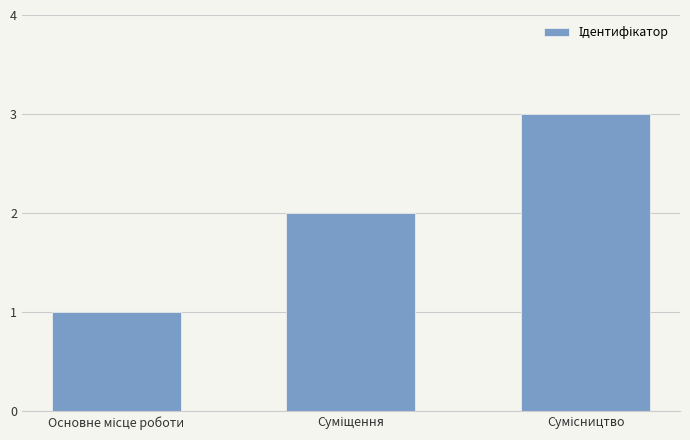

Reading left to right, extract all data points from this chart.

1	2	3